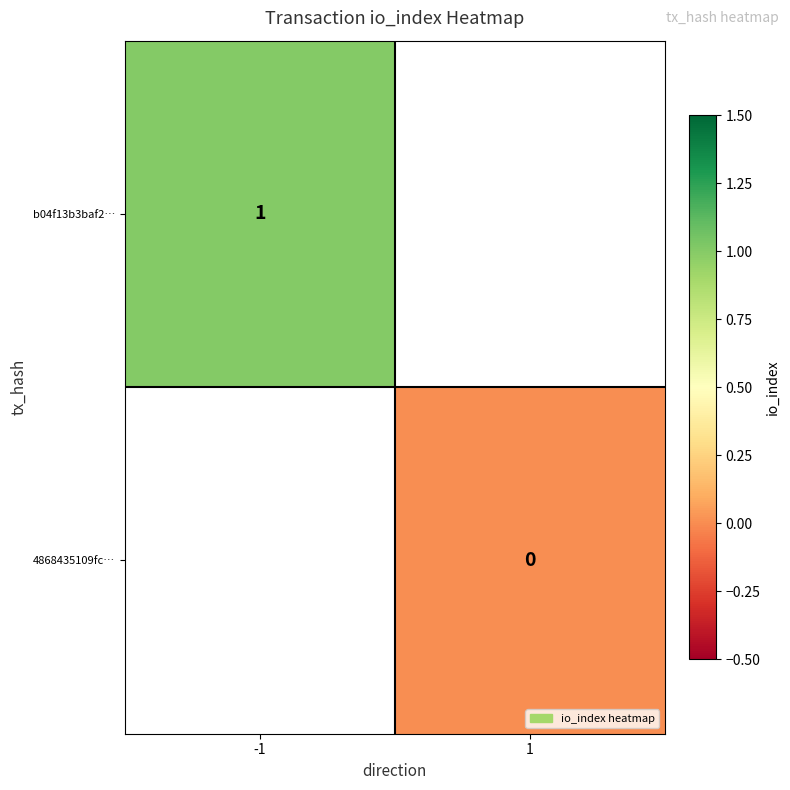

Is it true that b04f13b3baf2… equals 1.3 at -1?

False